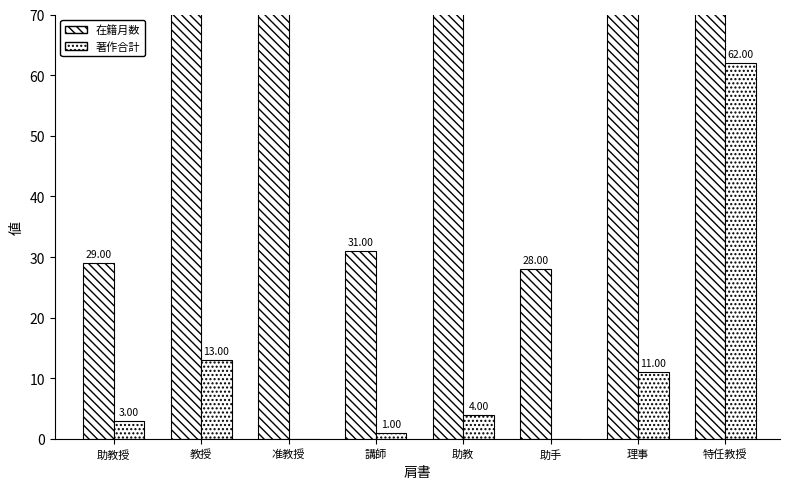

List the series in order of their overall mean, highest first.

在籍月数, 著作合計